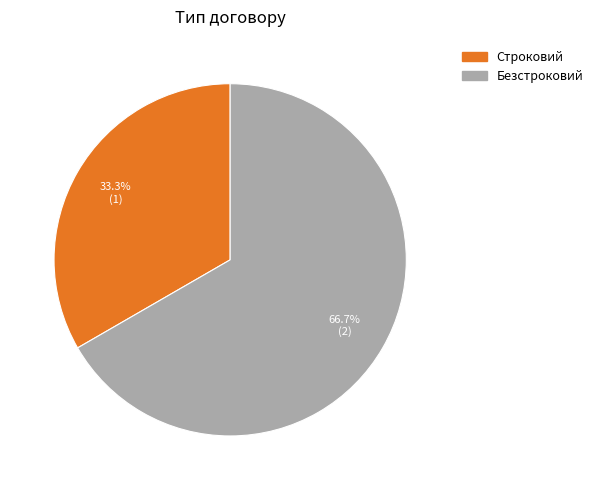

To the nearest percent, what is the combined percentage of Строковий and Безстроковий?

100%